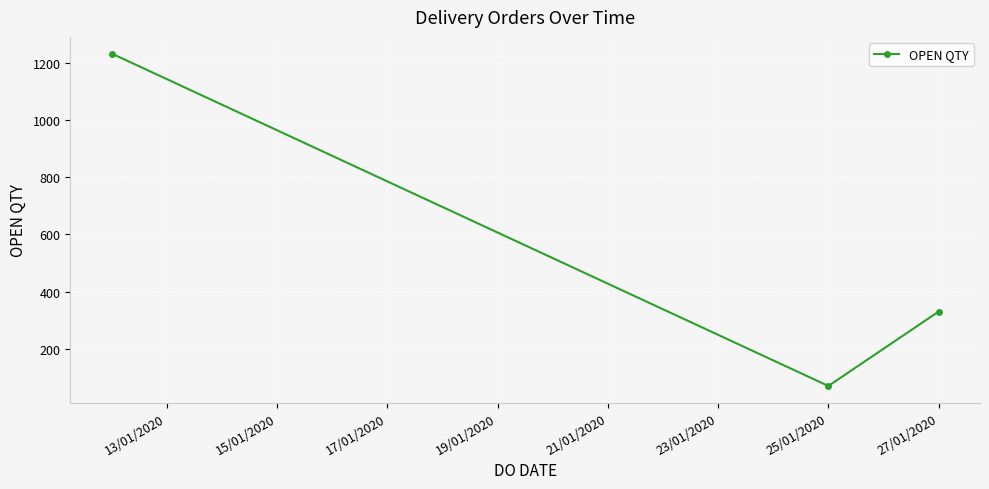

What is the difference between the maximum and second lowest values?

902